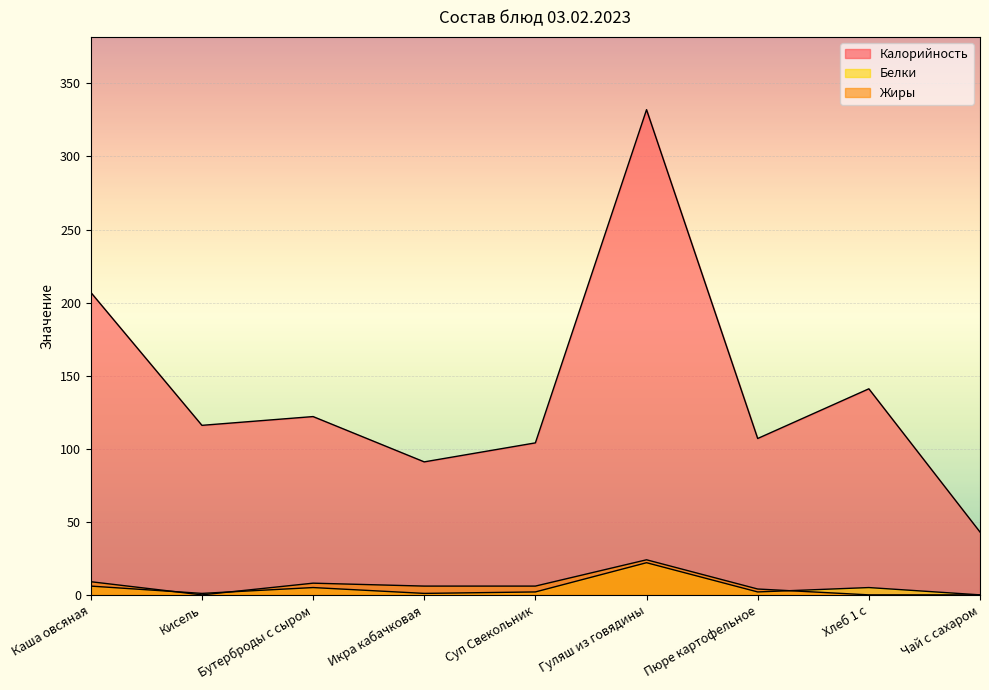

Where is the first local maximum for Жиры?

Бутерброды с сыром